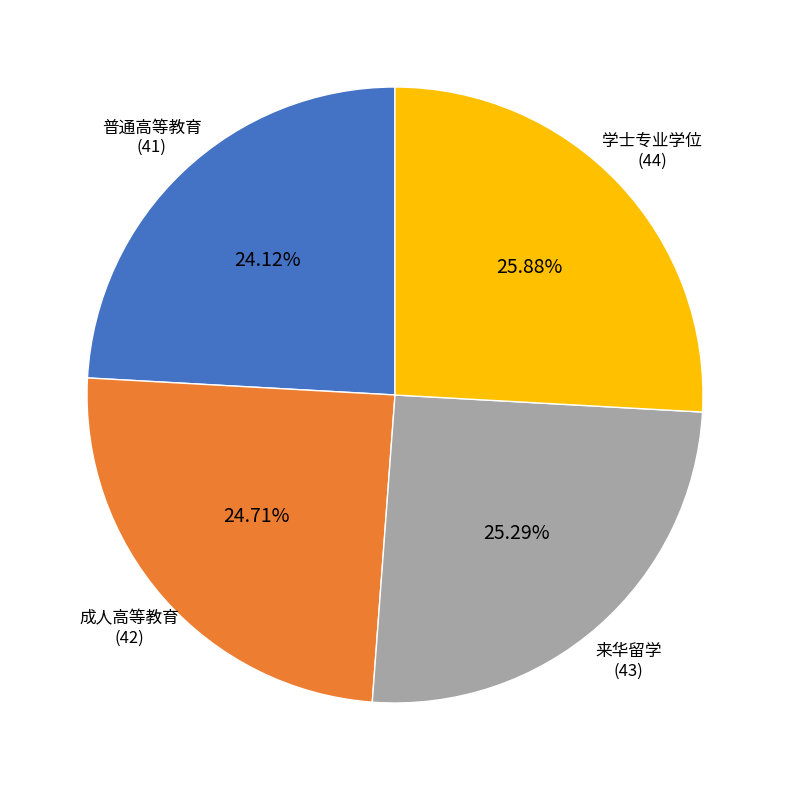

Does 学士专业学位 represent more than half of the total?

No